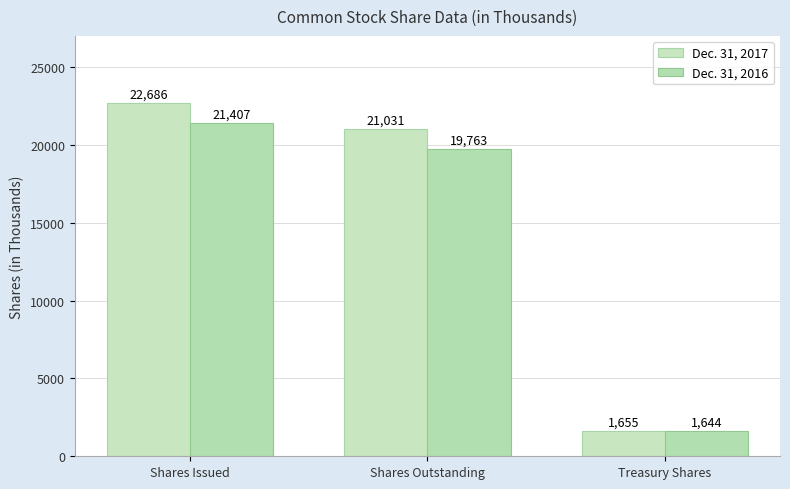

What position from the right is Treasury Shares?

1